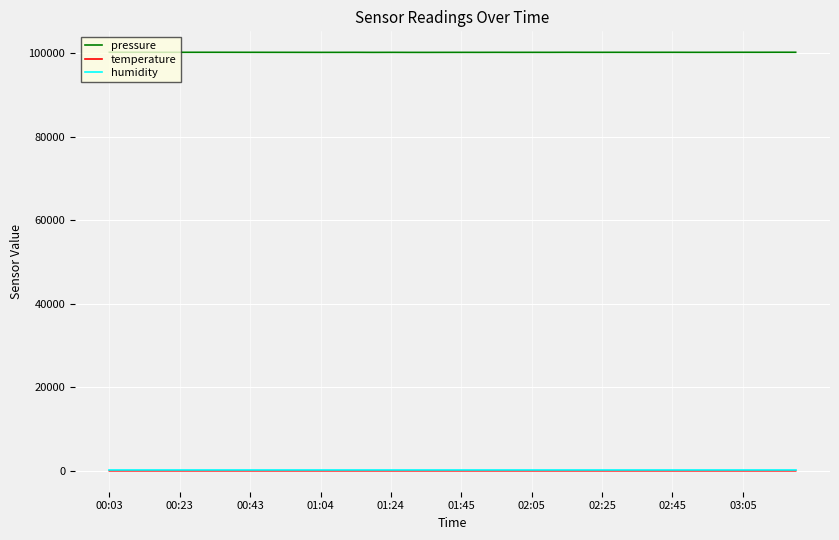

How many series are shown in this chart?

3